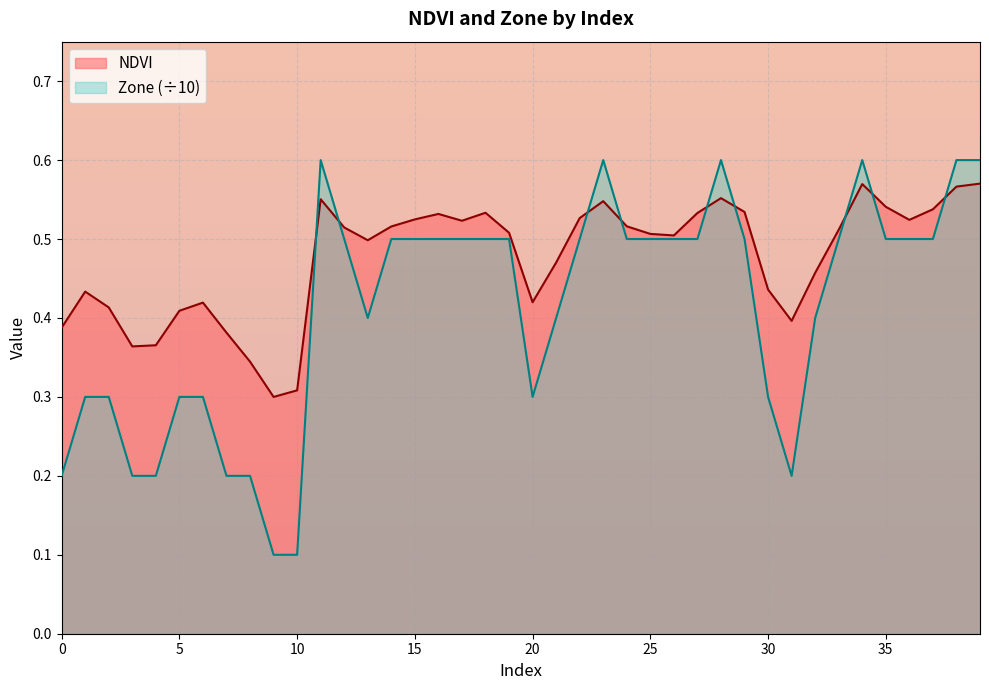

How many lines are shown in the chart?

2